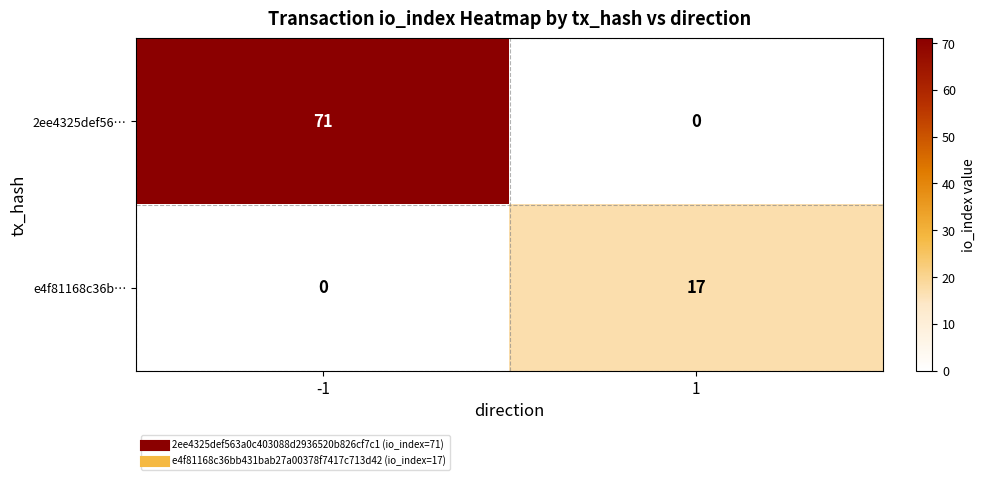

List the series in order of their overall mean, lowest first.

e4f81168c36b…, 2ee4325def56…